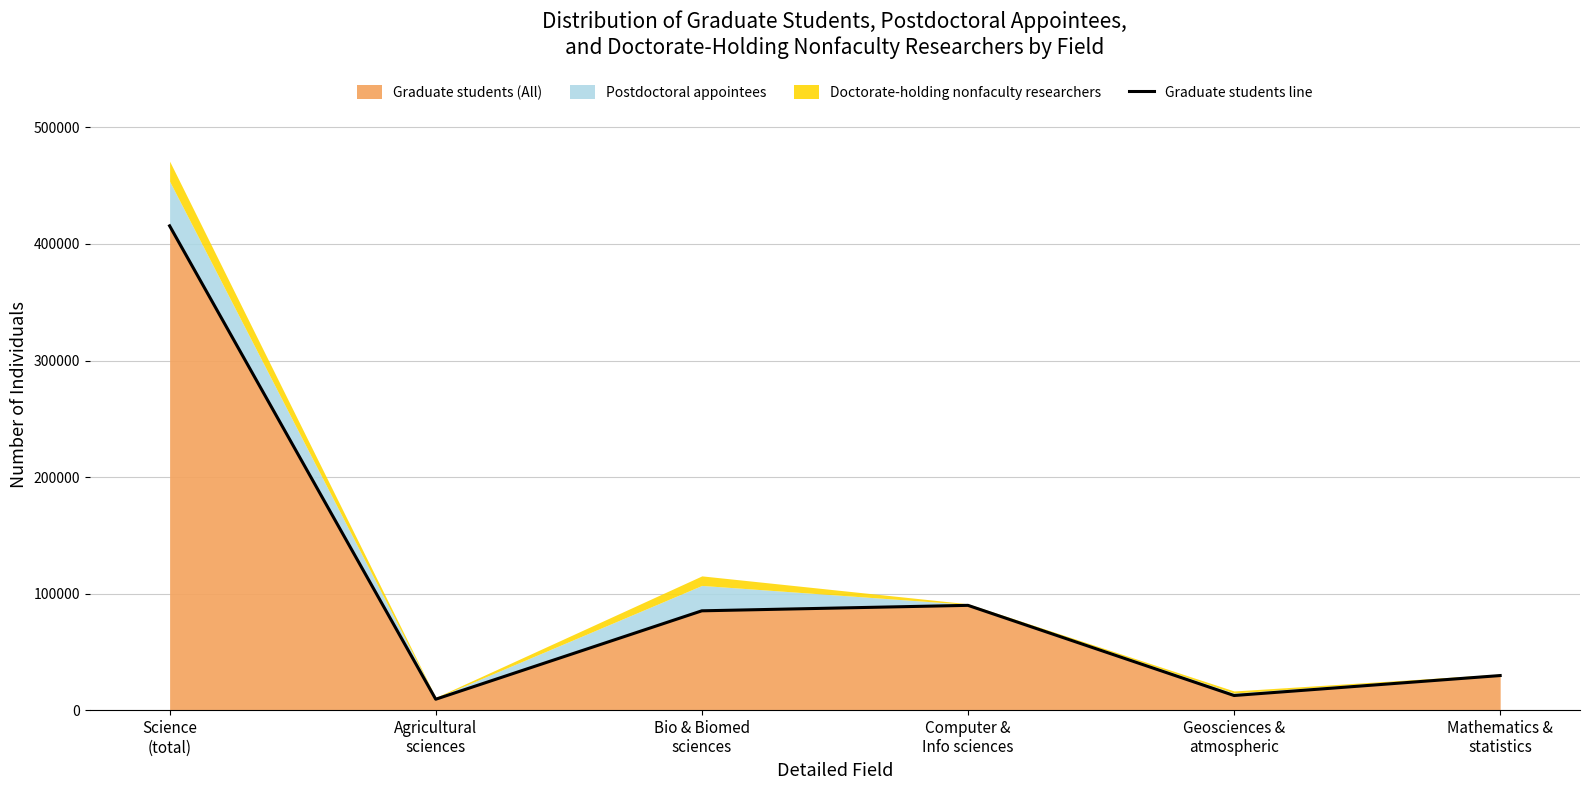

How many interior local valleys (lower than both neighbors) does the data have?

2